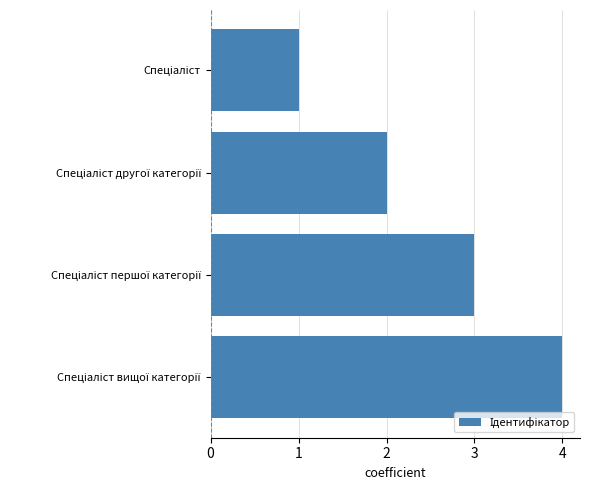

What is the greatest value displayed?

4